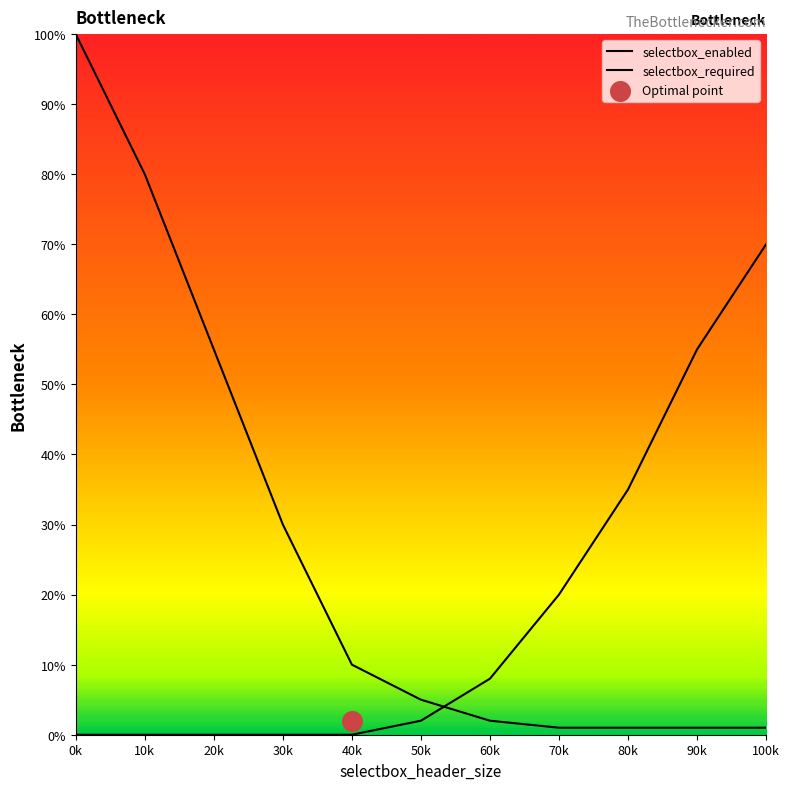

At how many categories does at least one series exceed 0?

11